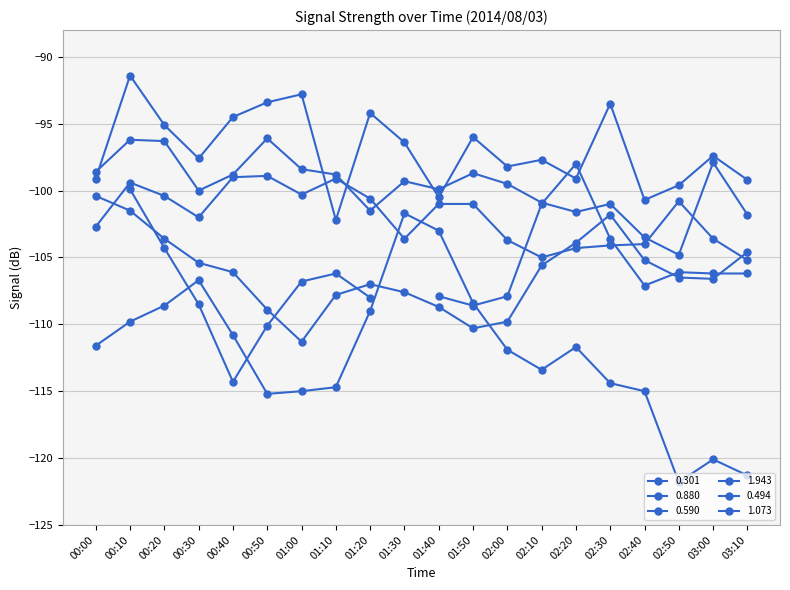

Between which two adjacent categories do 1.073 and 1.943 first intersect?

01:20 and 01:30